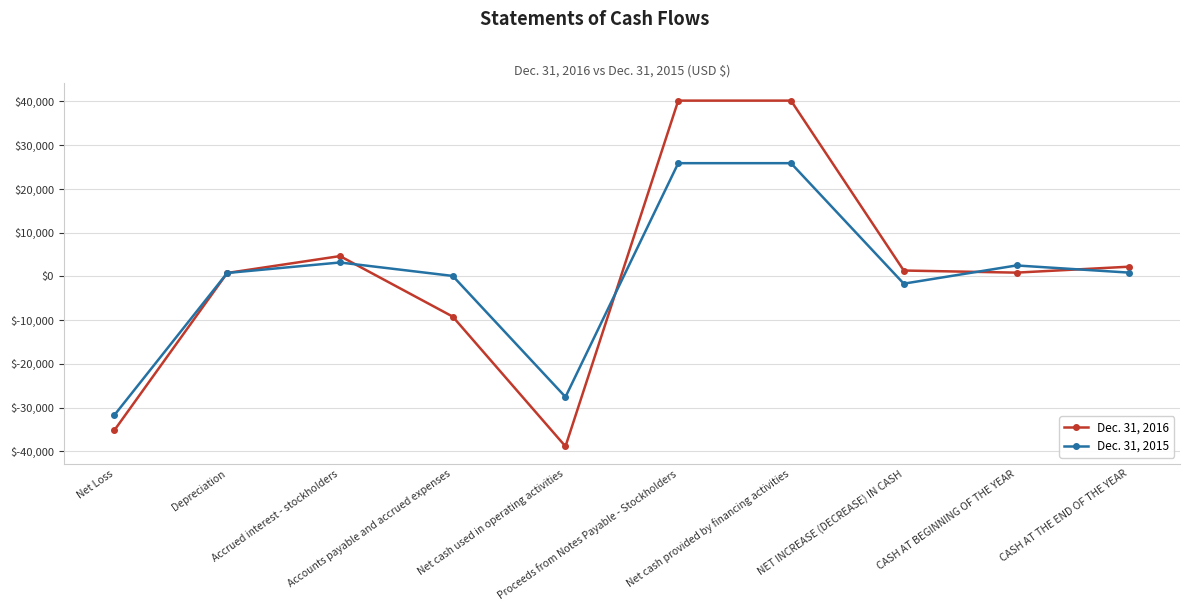

The Dec. 31, 2015 series shows -43080 at Net cash used in operating activities. True or false?

False